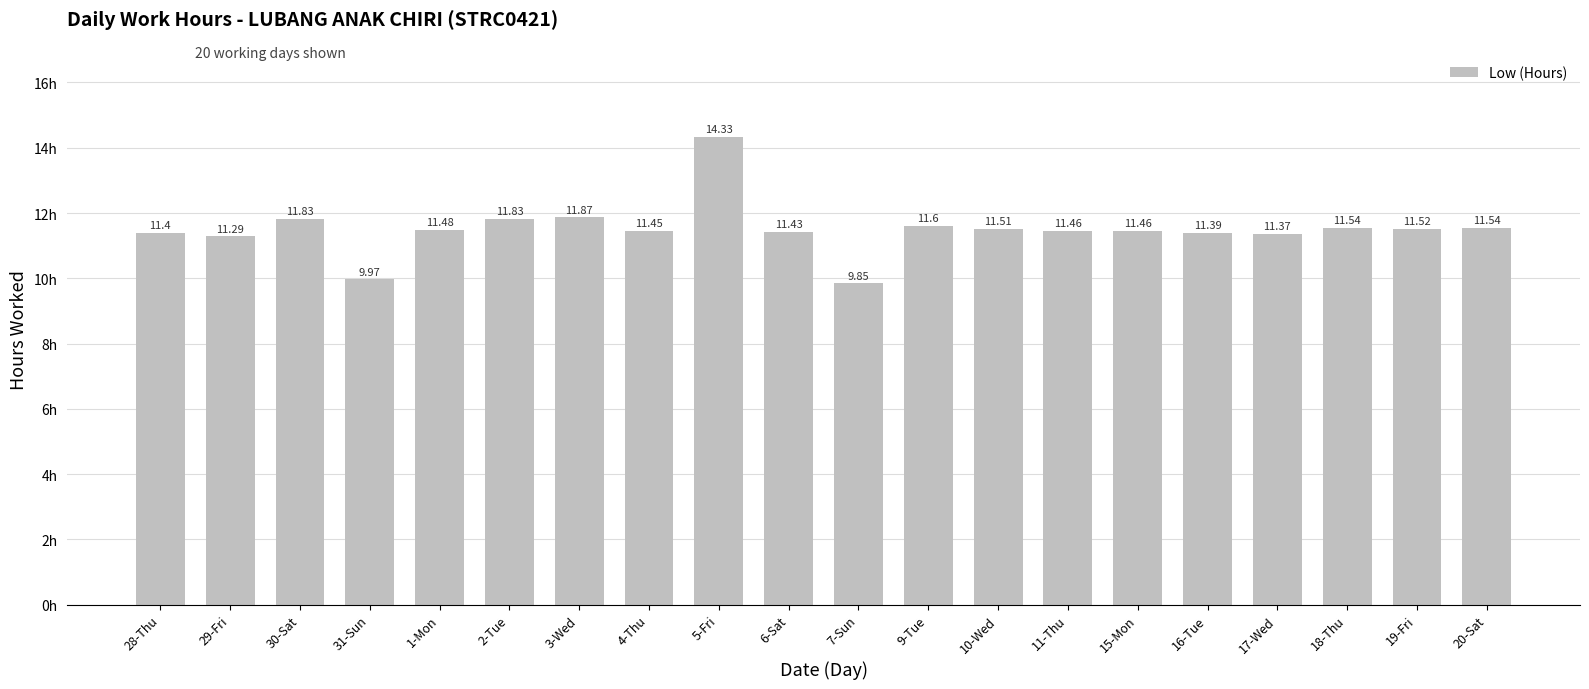

What is the value of the 2nd bar from the left?

11.3